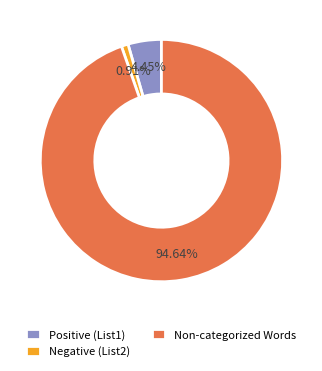

Rank the categories by value from highest to lowest.

Non-categorized Words, Positive (List1), Negative (List2)